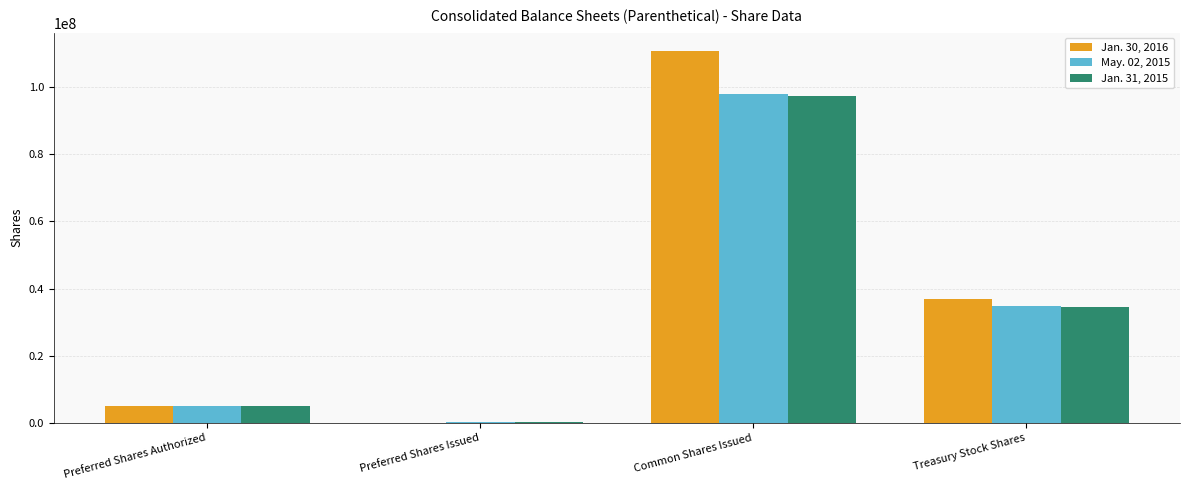

Between Common Shares Issued and Treasury Stock Shares, which series saw the biggest shift?

Jan. 30, 2016